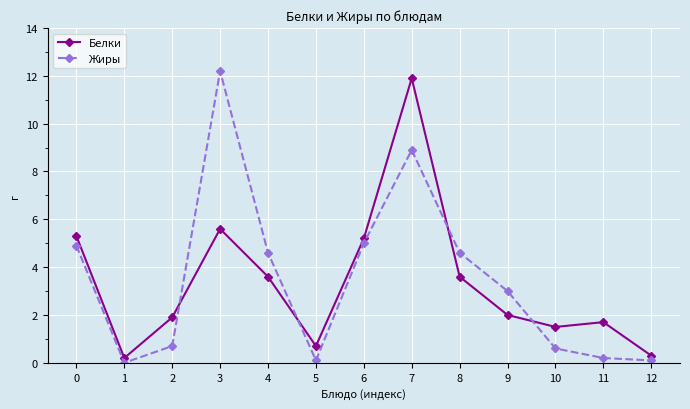

Rank the series at 9 from highest to lowest value.

Жиры, Белки